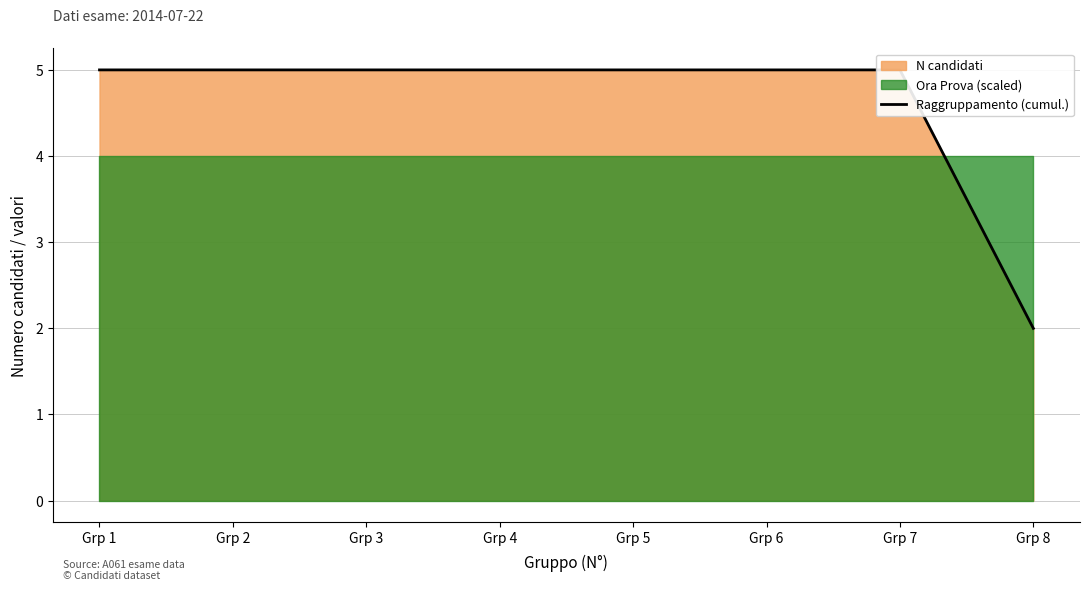

How many lines are shown in the chart?

1